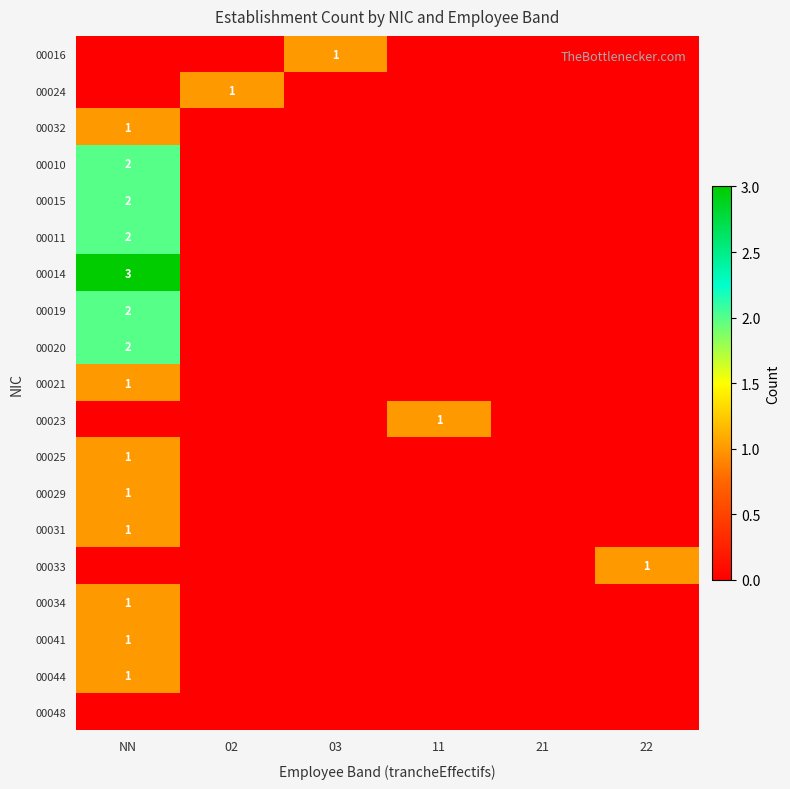

Which label corresponds to the smallest value in the chart?

NN